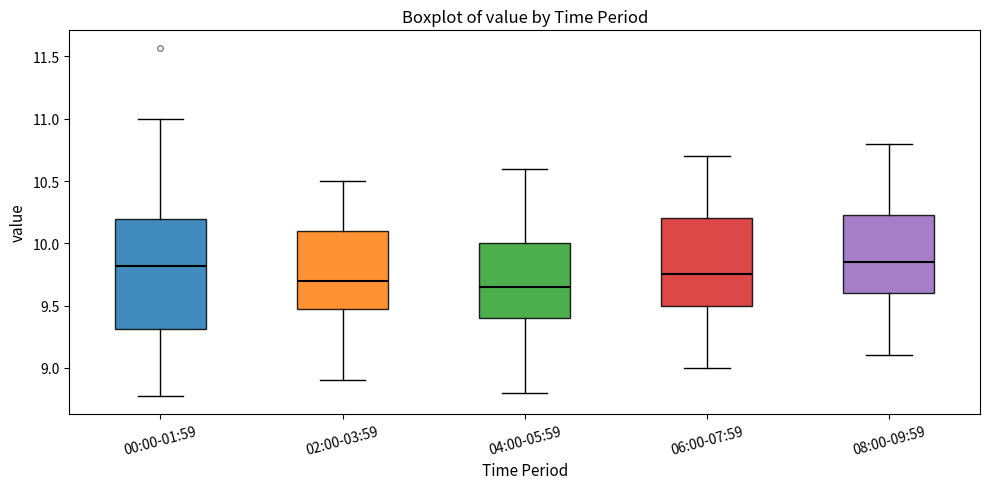

Comparing the boxes themselves (not the whiskers), which one is the tallest?

00:00-01:59